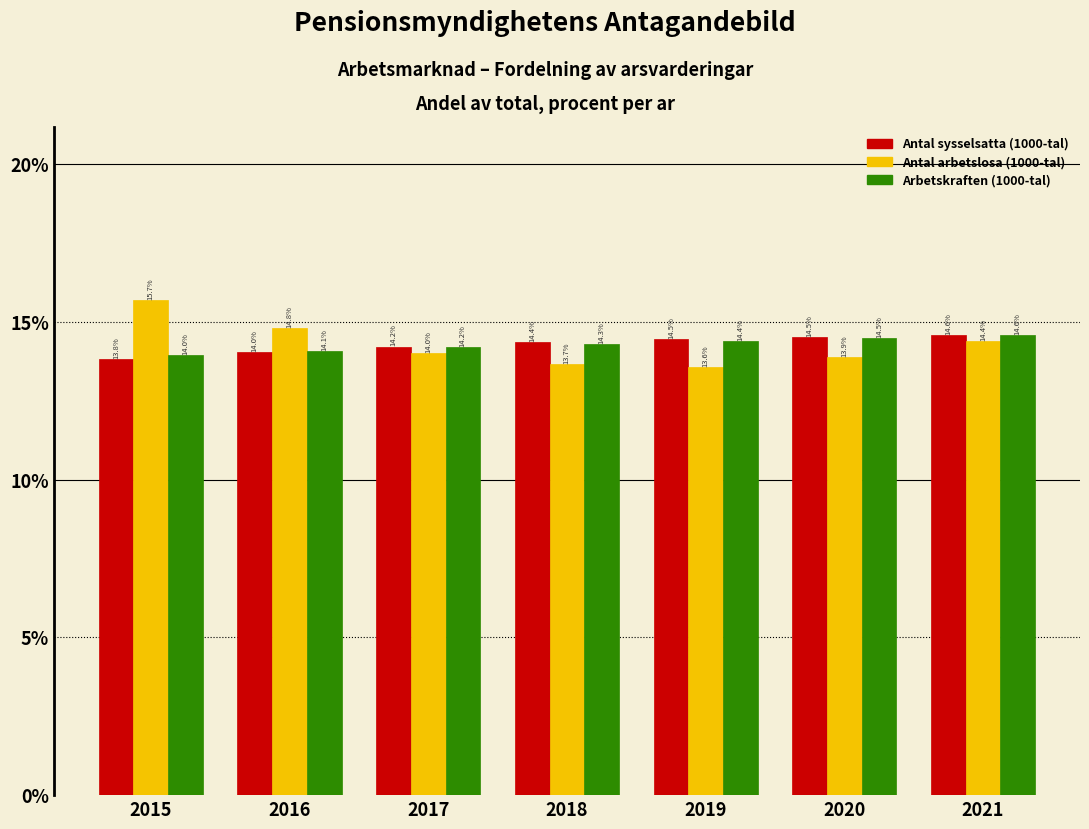

Reading right to left, list all the values displayed in this chart.

Antal sysselsatta (1000-tal): 14.6	14.5	14.5	14.4	14.2	14.0	13.8
Antal arbetslosa (1000-tal): 14.4	13.9	13.6	13.7	14.0	14.8	15.7
Arbetskraften (1000-tal): 14.6	14.5	14.4	14.3	14.2	14.1	14.0